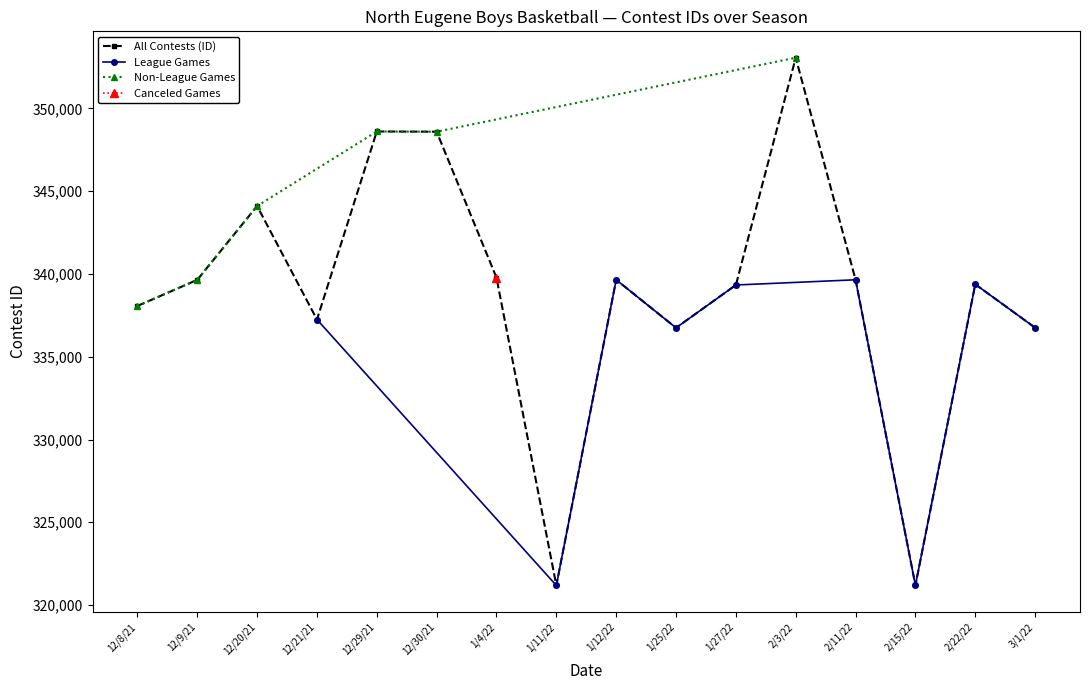

What is the value of the League Games point at the 9th from the left?

336755